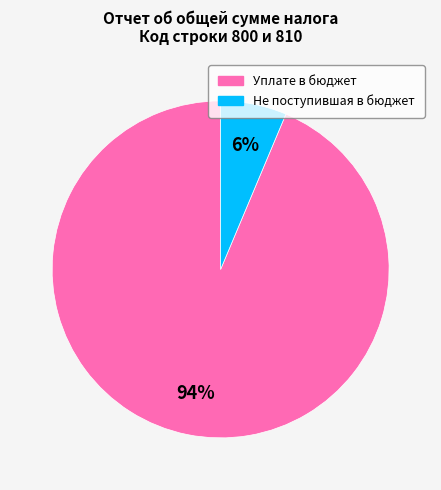

Does any single category account for the majority?

Yes